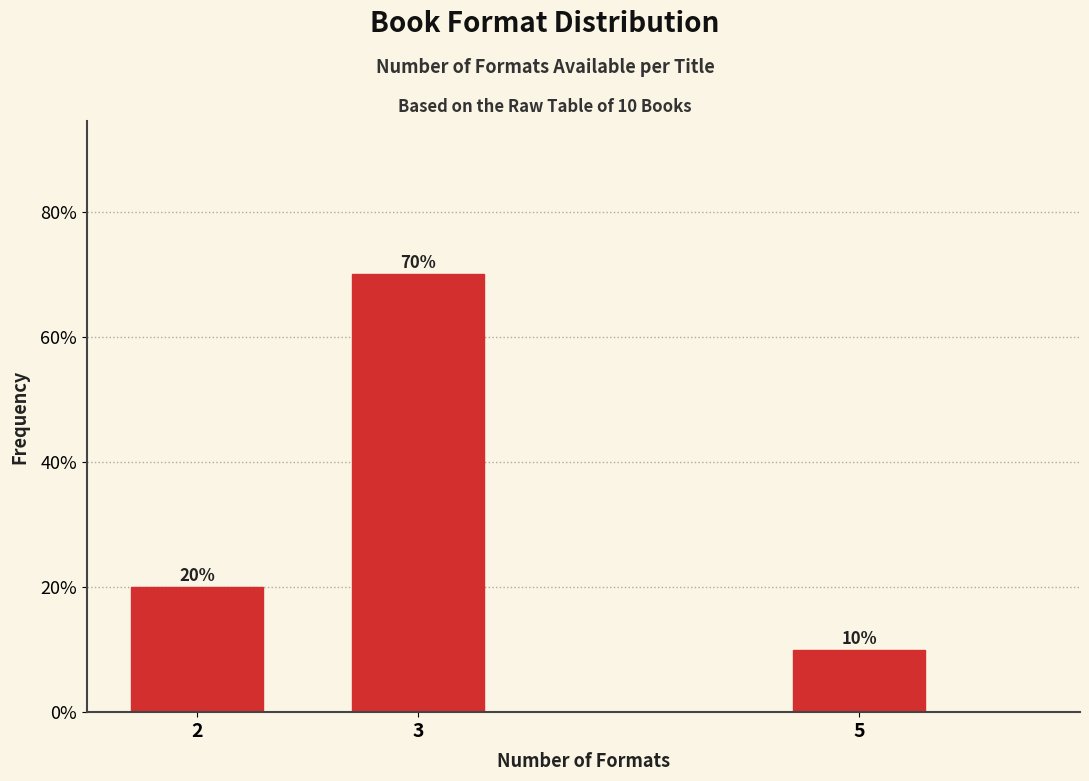

Reading left to right, extract all data points from this chart.

20	70	10